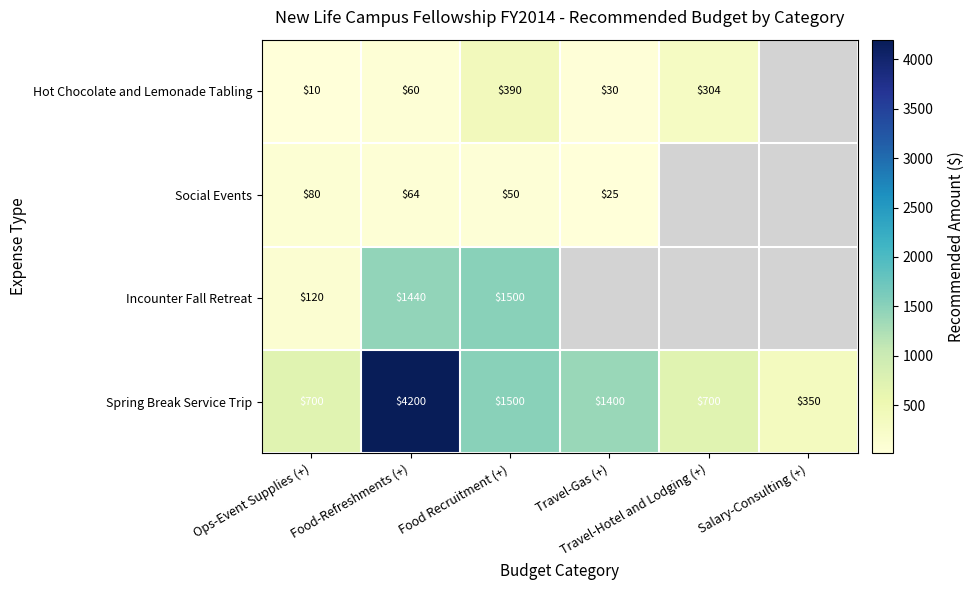

Which series changed the most between Food-Refreshments (+) and Travel-Gas (+)?

Spring Break Service Trip